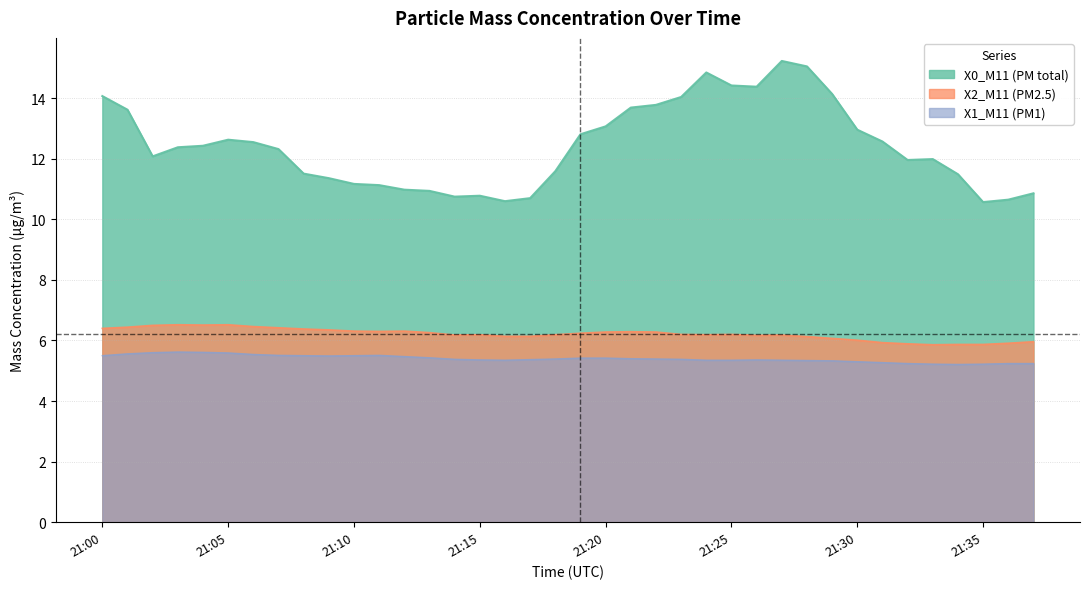

What is the label of the 20th point from the left?

2023-06-24 21:19:00